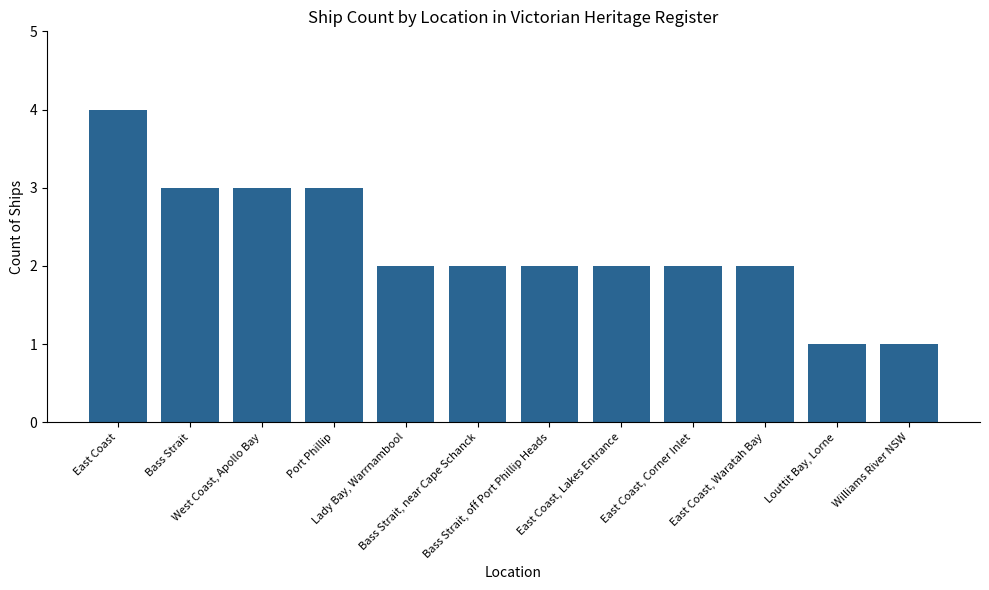

What is the difference between the maximum and minimum values?

3